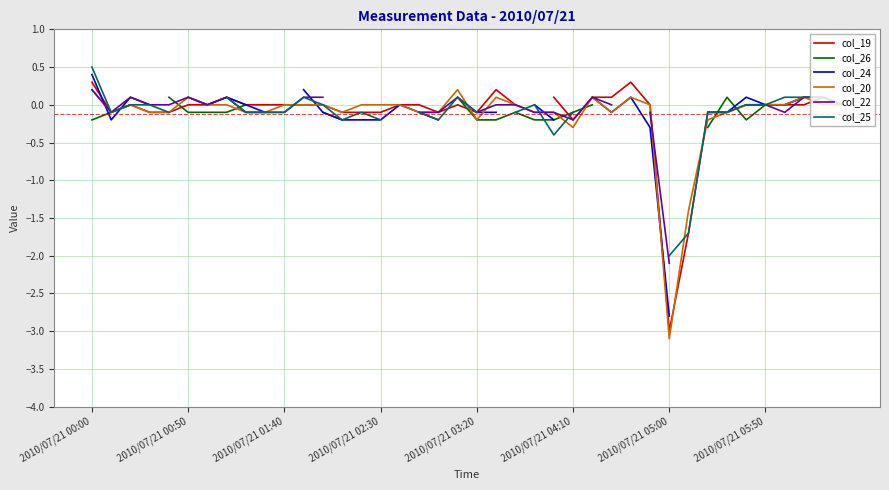

What is the approximate value of col_20 at 18?

-0.1